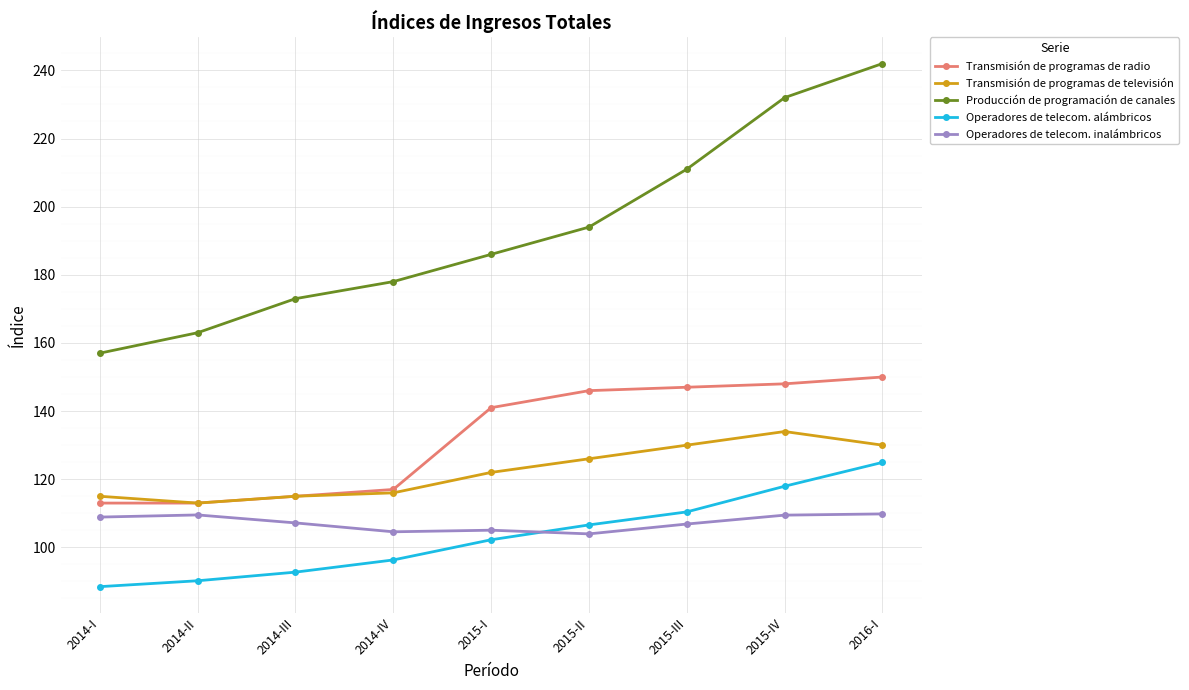

At which category is the sum across all series the highest?

2016-I